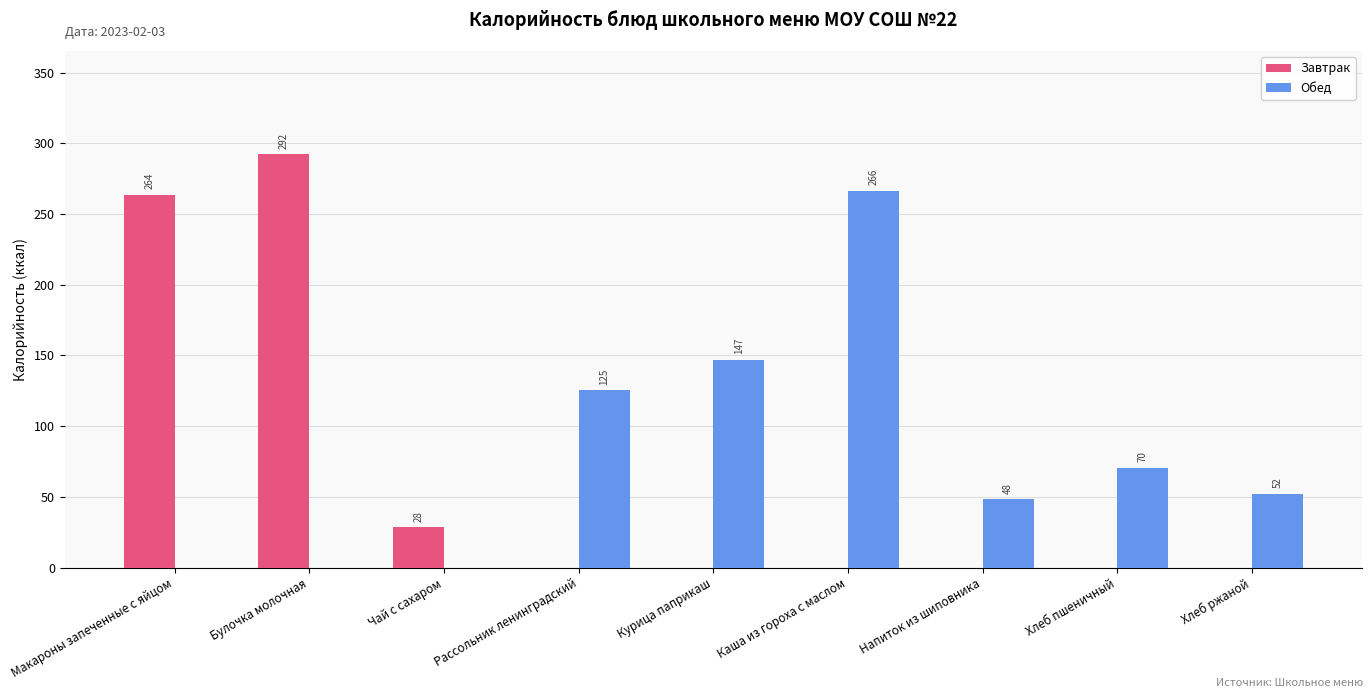

How many categories are shown in the chart?

9